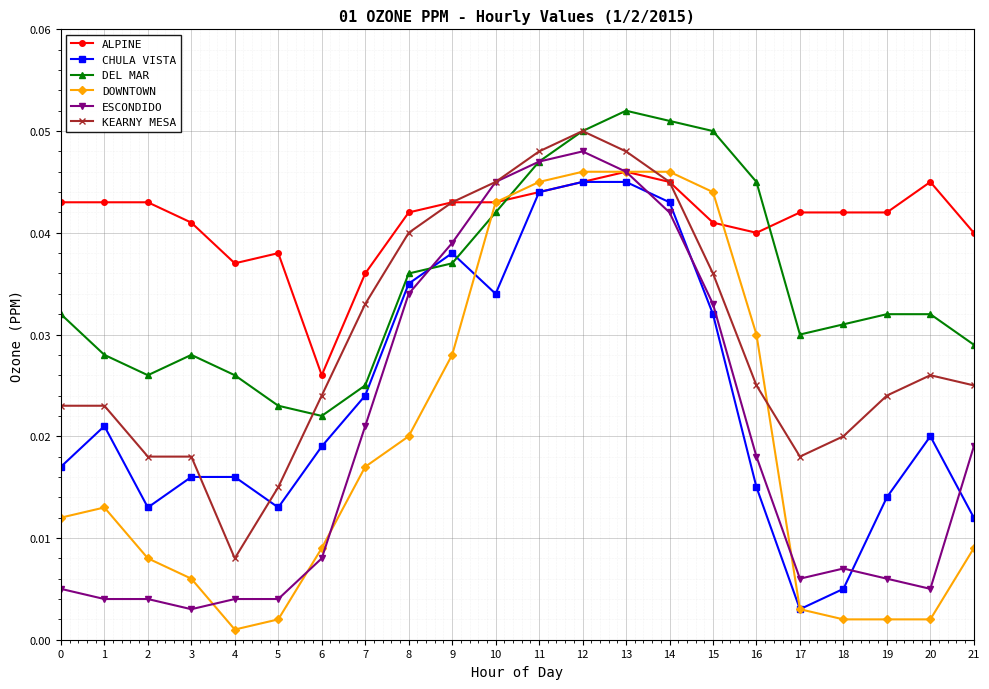

What are all the series names shown in the legend?

ALPINE, CHULA VISTA, DEL MAR, DOWNTOWN, ESCONDIDO, KEARNY MESA